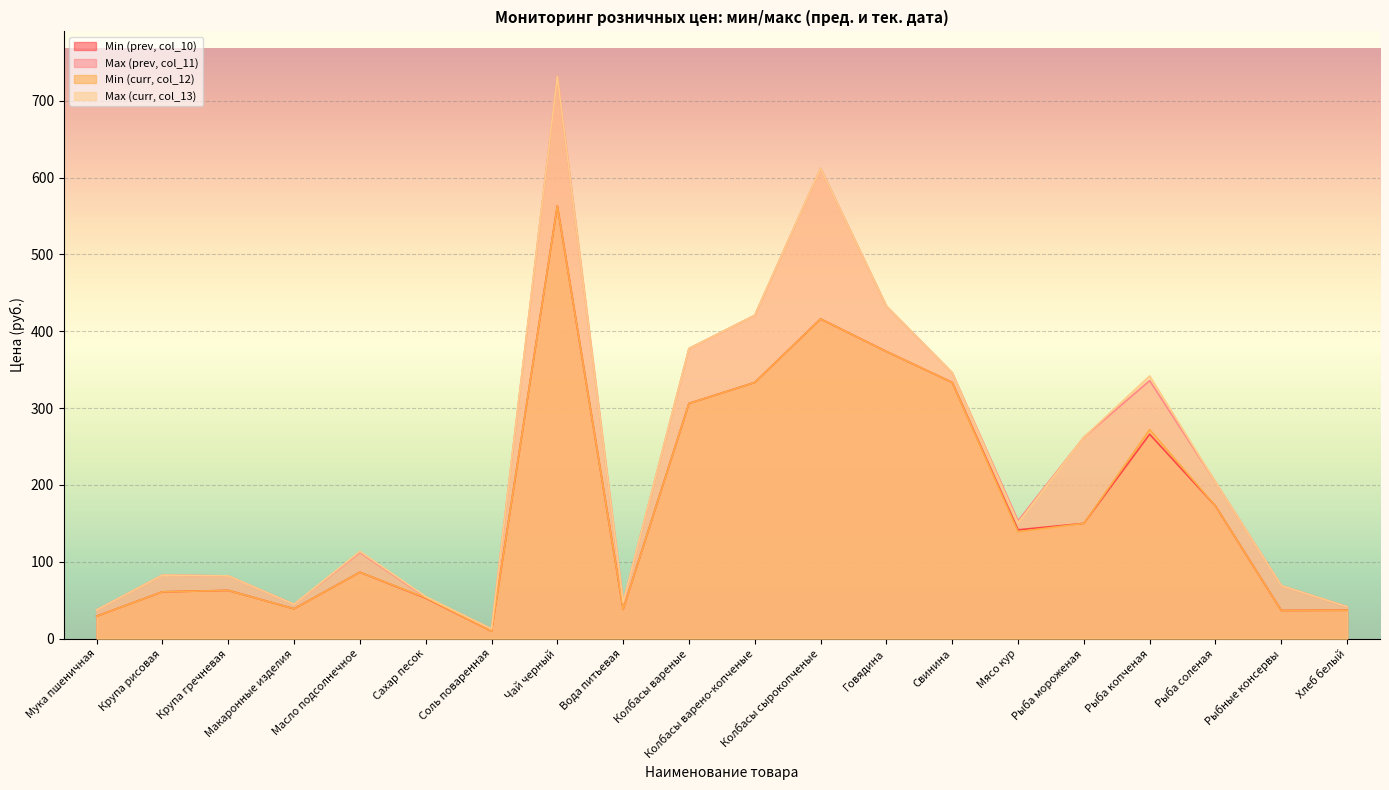

The value of Min (curr, col_12) at Мука пшеничная is 29.2. True or false?

True